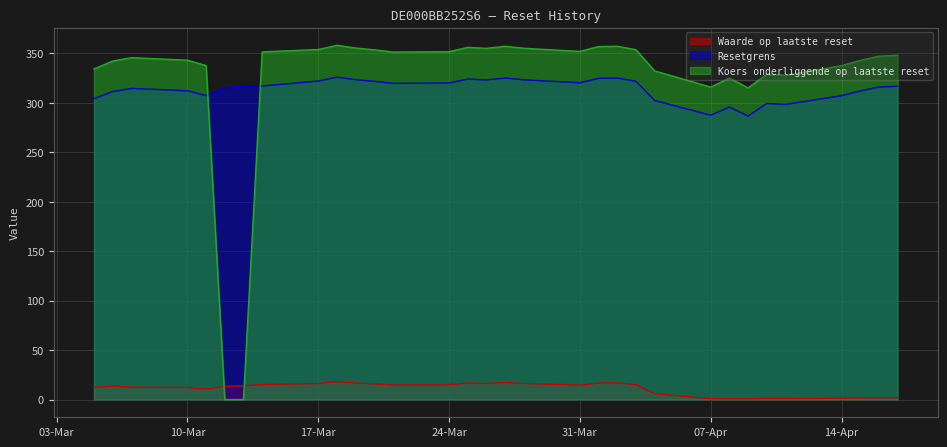

True or false: Resetgrens and Waarde op laatste reset intersect in this chart.

False